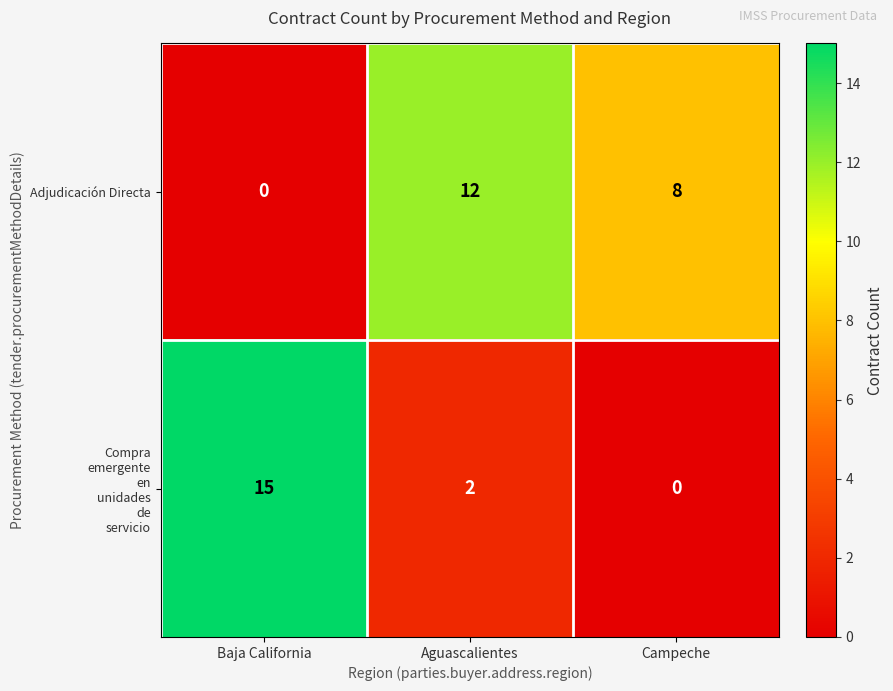

At which label does Adjudicación Directa reach its minimum?

Baja California